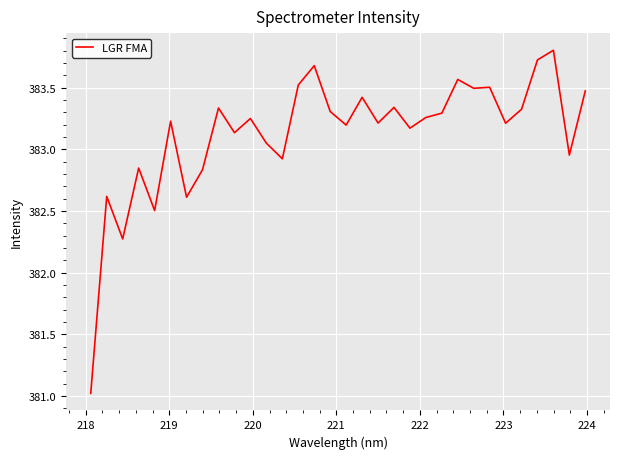

What is the difference between the maximum and minimum values?

2.8